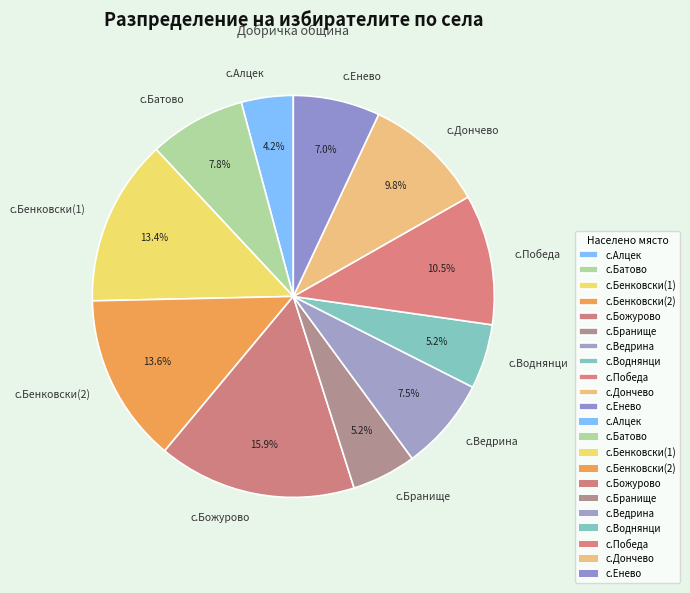

Is the sum of с.Бенковски(1) and с.Божурово greater than half?

No